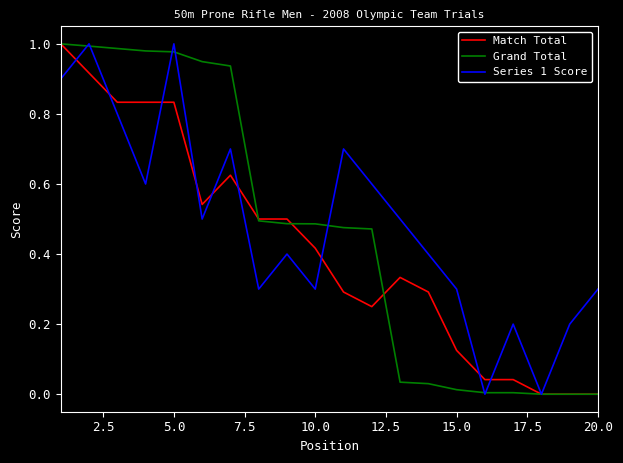

Is it true that Grand Total equals 0.6 at 20.0?

False